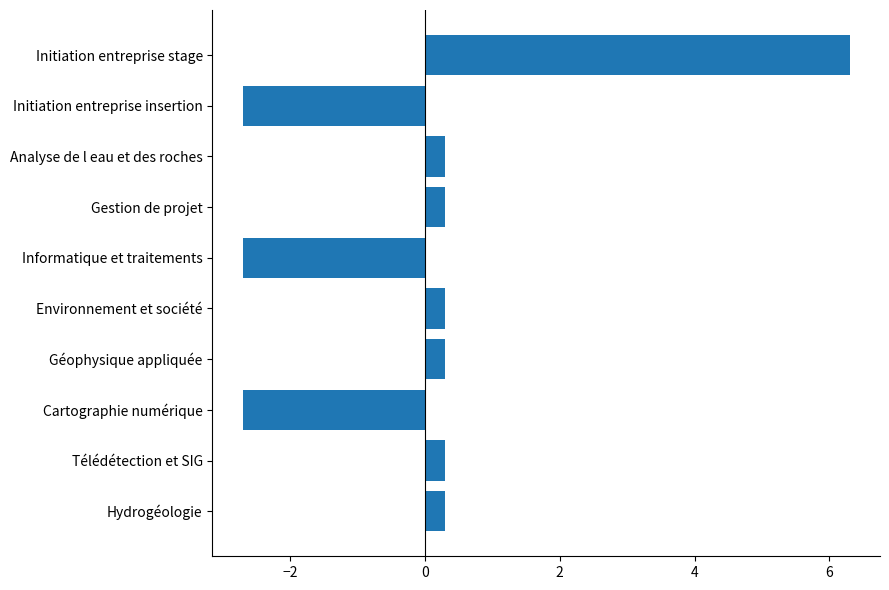

How many values exceed 0?

7